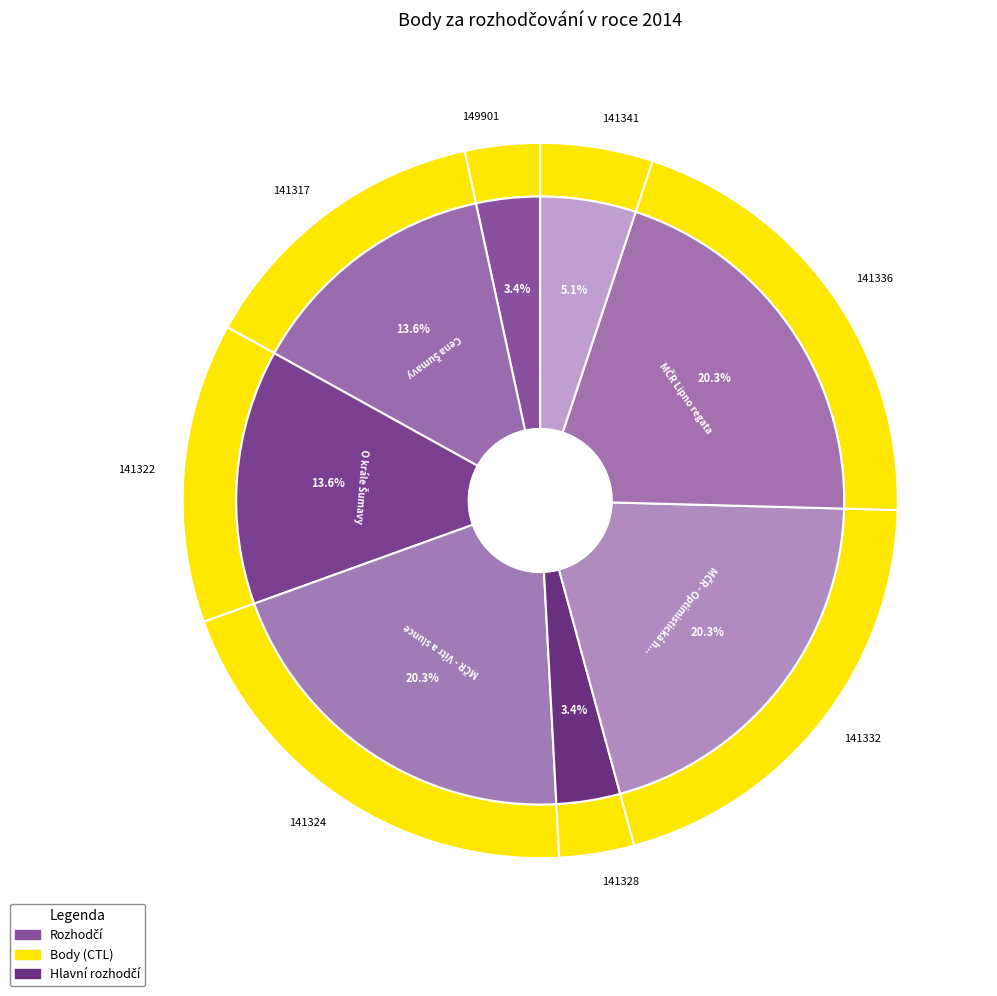

The 141324 slice represents 29% of the pie. True or false?

False